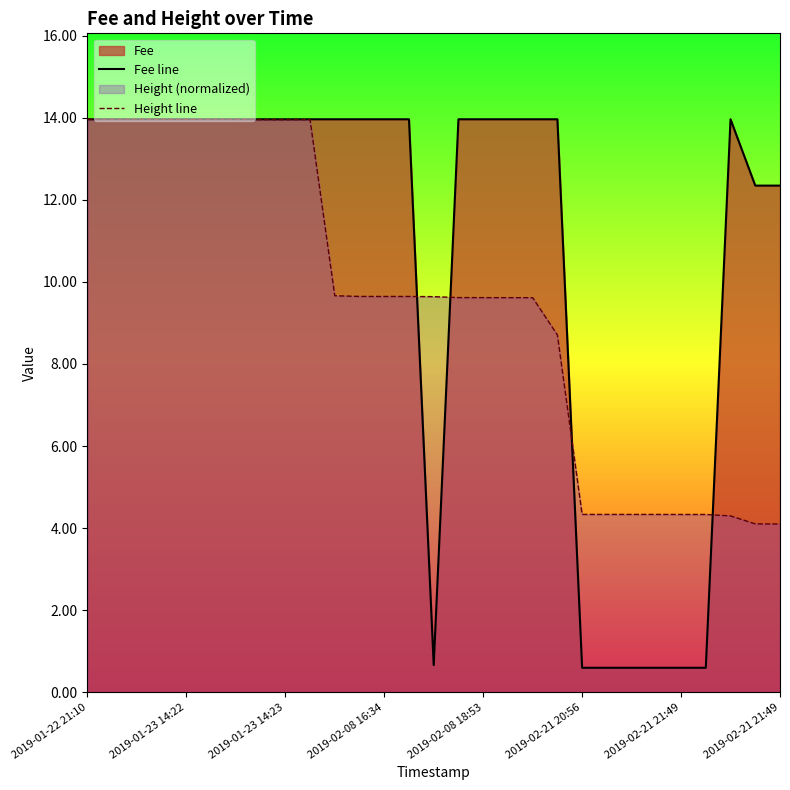

At how many categories does at least one series exceed 4?

29